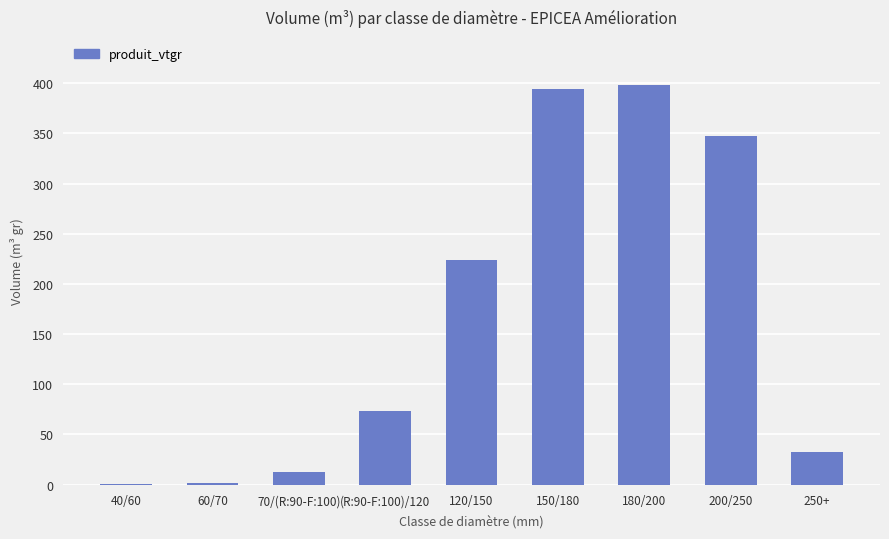

What is the change in value from 60/70 to 180/200?

+397.1